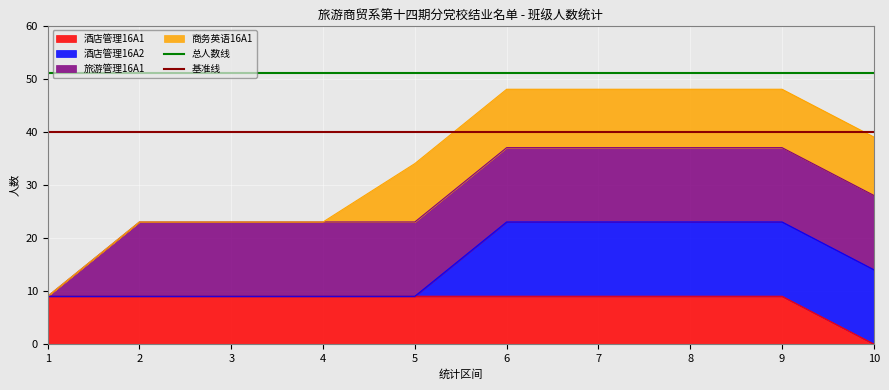

What is the value of the 总人数线 point at the 2nd from the left?

51